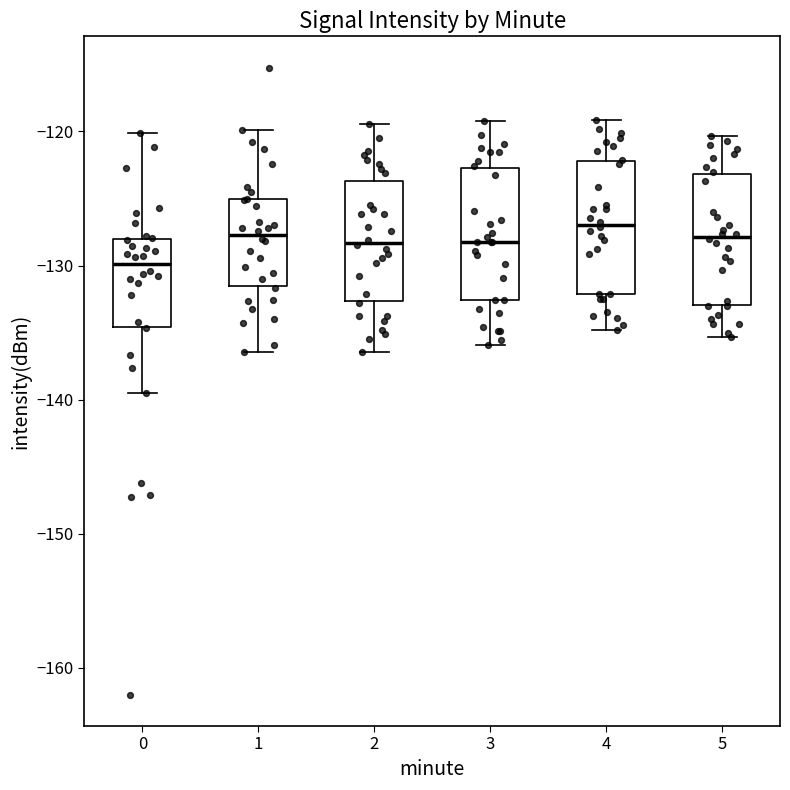

Reading left to right, read every box against the y-axis: the position of its median line, the range the box covers, and the ends of its whiskers. The values are not printed on the chart, so give them approximately, as read against the axis.

0: median -130, box -135 to -128, whiskers -139 to -120
1: median -128, box -132 to -125, whiskers -136 to -120
2: median -128, box -133 to -124, whiskers -136 to -119
3: median -128, box -133 to -123, whiskers -136 to -119
4: median -127, box -132 to -122, whiskers -135 to -119
5: median -128, box -133 to -123, whiskers -135 to -120